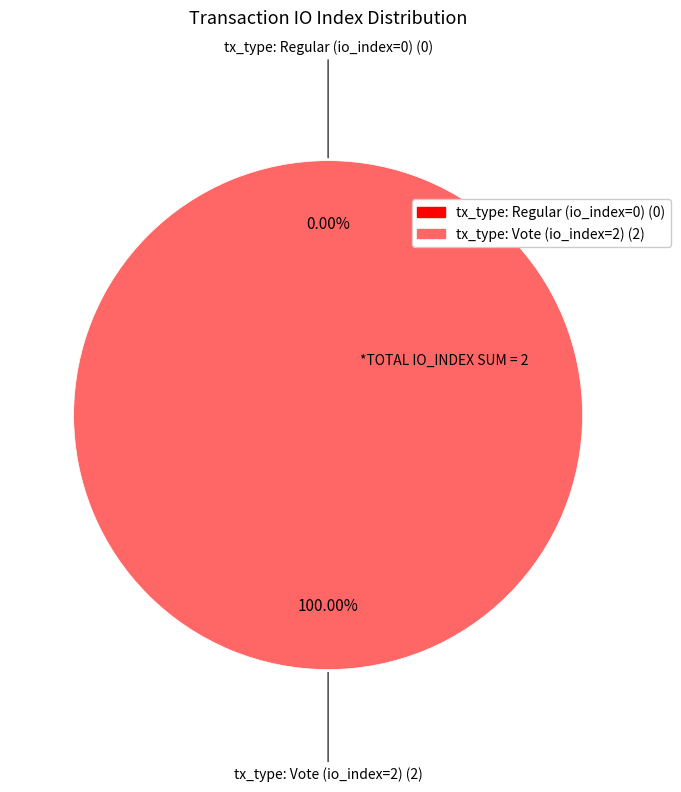

To the nearest percent, what is the average slice percentage?

50%